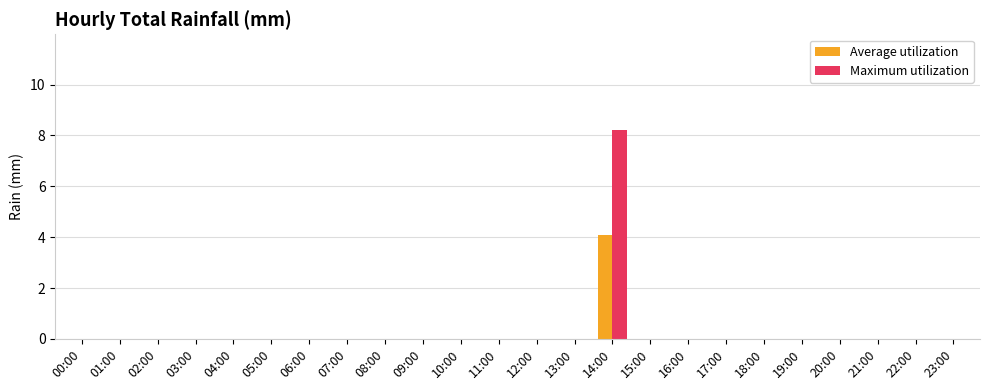

Count the Average utilization values in the range 0 to 1.

23